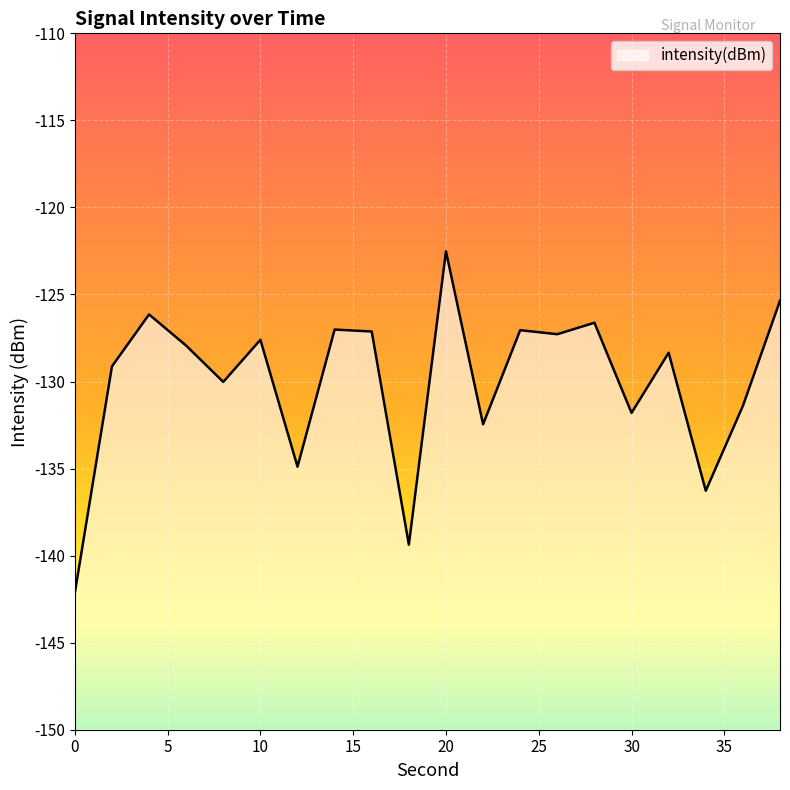

What is the change in value from 2 to 22?

-3.3